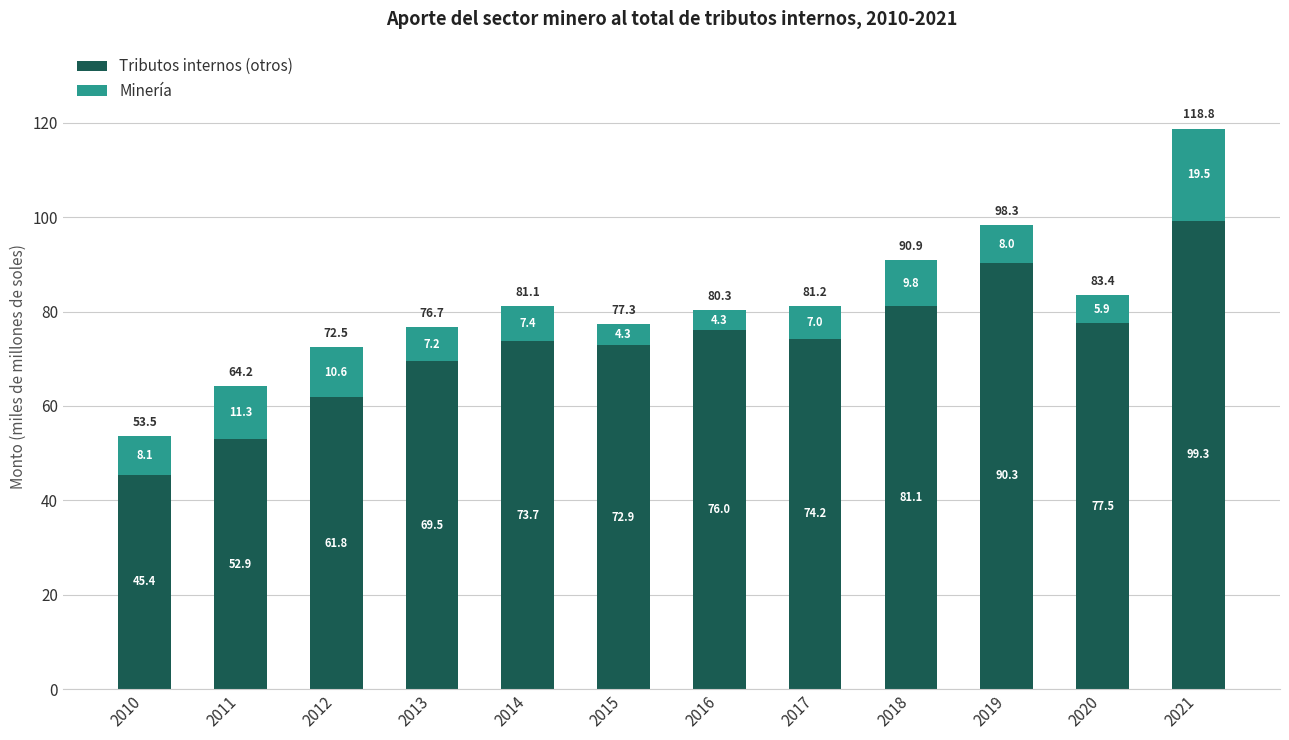

Reading left to right, list the values for the Tributos internos (otros) series.

45.4	52.9	61.8	69.5	73.7	72.9	76.0	74.2	81.1	90.3	77.5	99.3